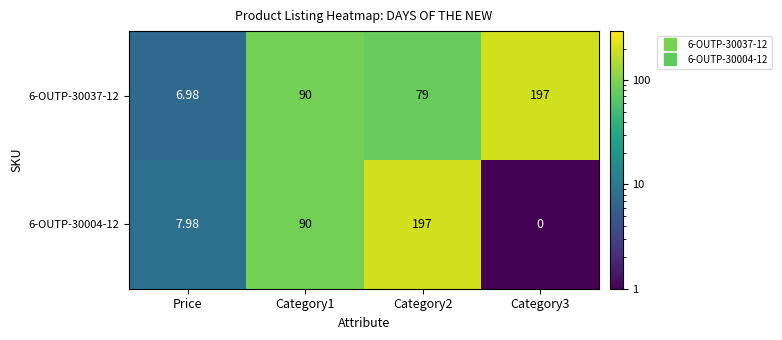

Is the value of 6-OUTP-30004-12 at Category3 greater than the value of 6-OUTP-30037-12 at Category2?

No